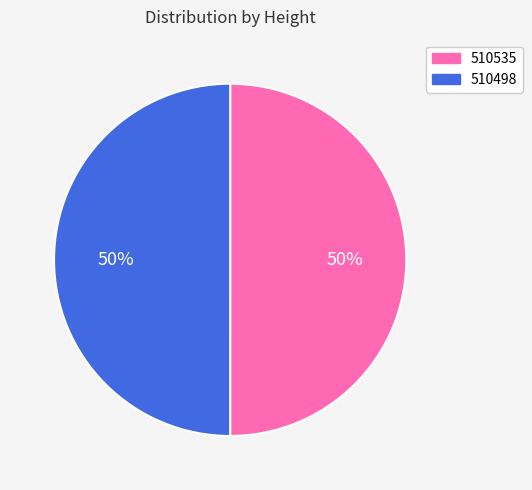

What is the ratio of the value at 510498 to the value at 510535?

1.0